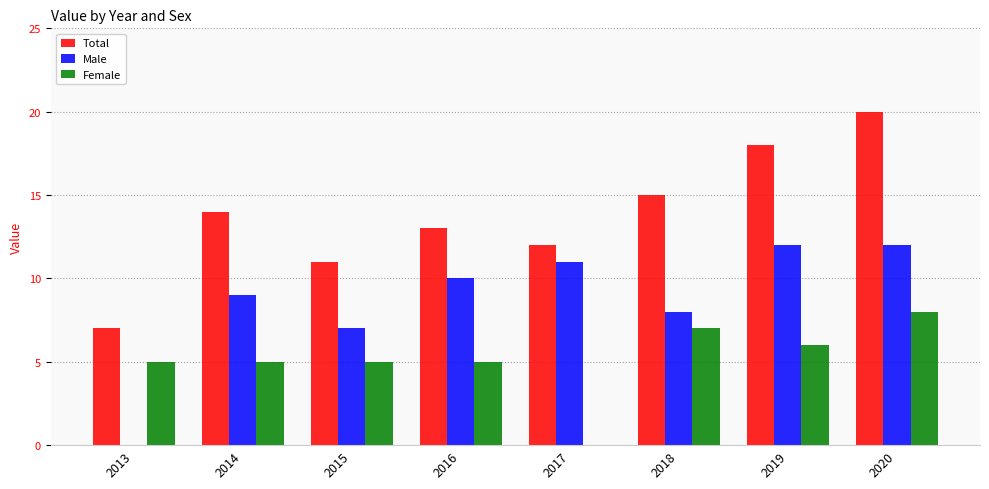

Read the Female value at 2013.

5